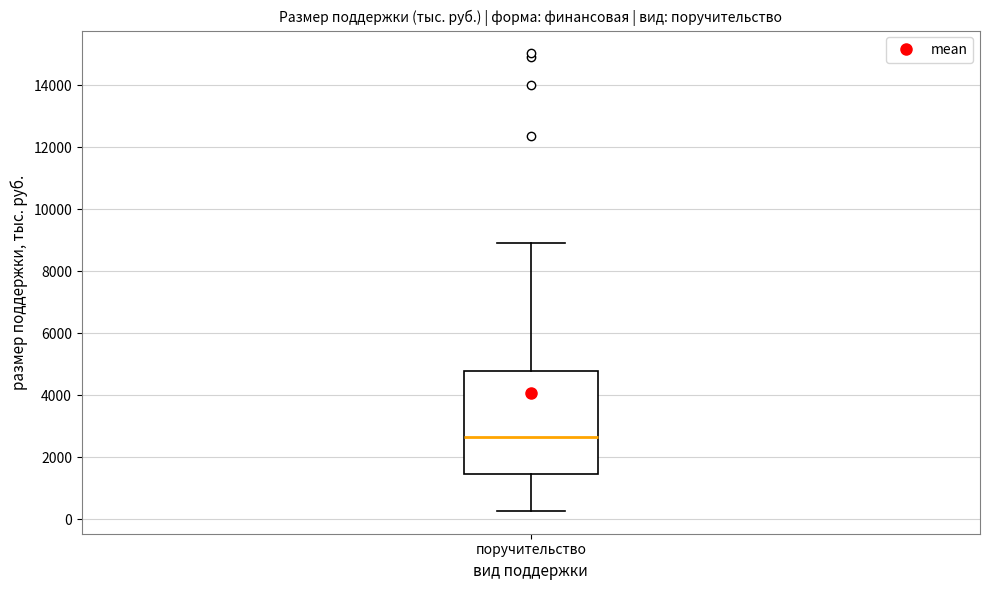

Read this box plot against the y-axis: the position of the median line, the range covered by the box, and the ends of both whiskers. The values are not printed on the chart, so give them approximately, as read against the axis.

median 2600, box 1400 to 4800, whiskers 200 to 9000